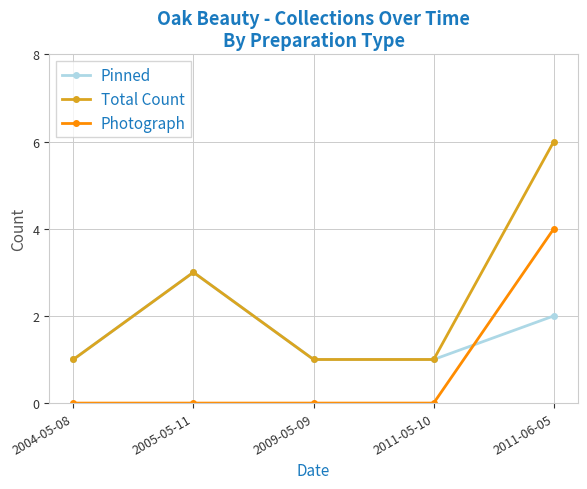

What are all the series names shown in the legend?

Pinned, Total Count, Photograph